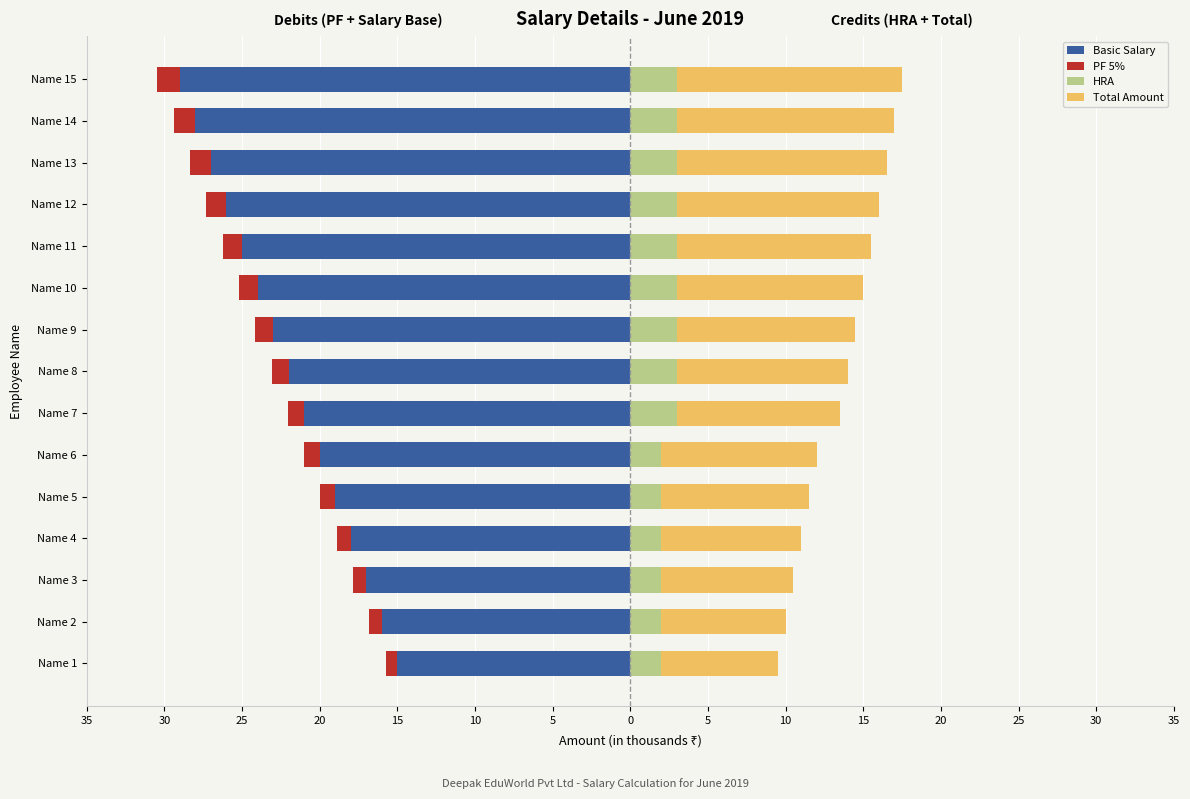

How many data points does each series have?

15